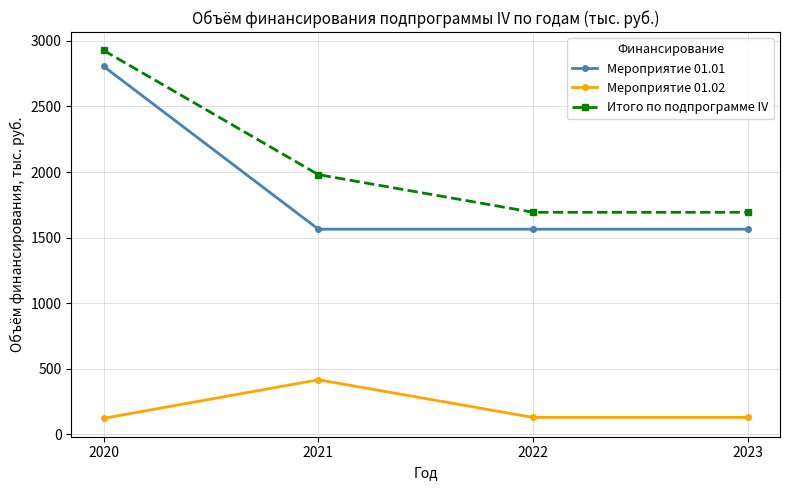

How many categories are shown in the chart?

4